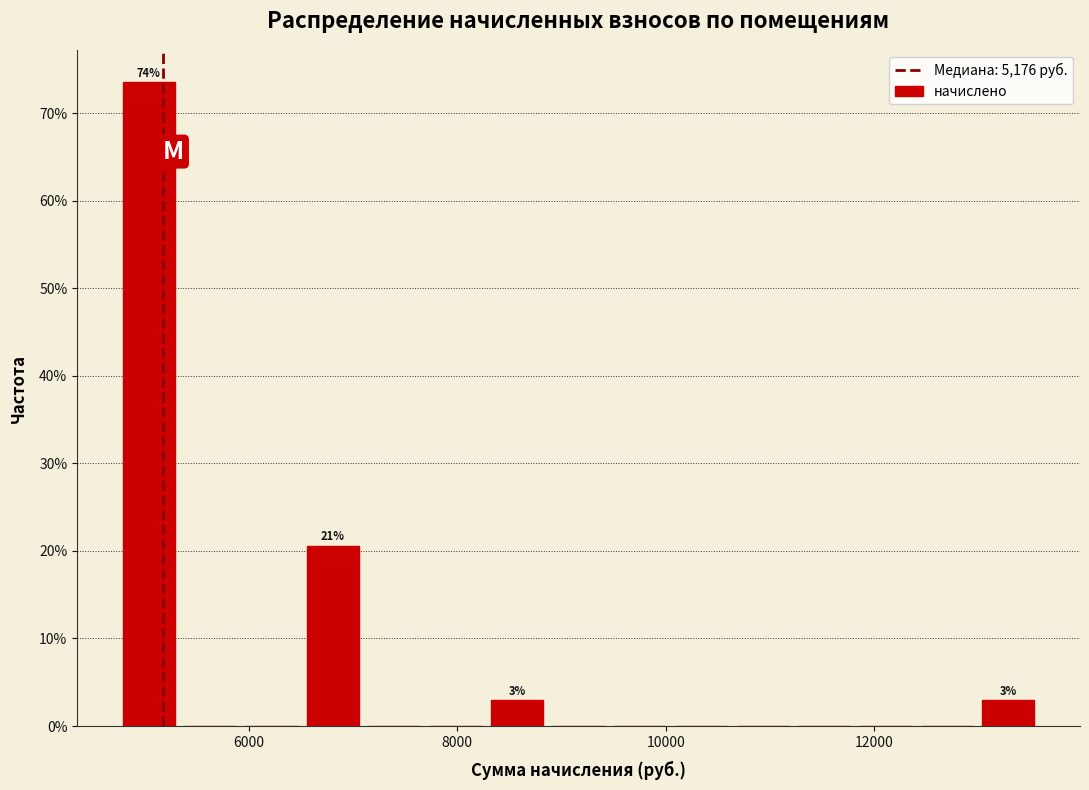

Around what value on the x-axis is the tallest bar? Give the approximate position of its centre, as read against the axis.

5000